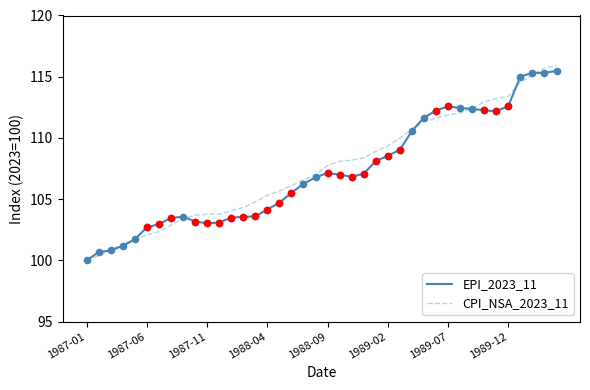

What is the maximum value shown in the chart?

115.9